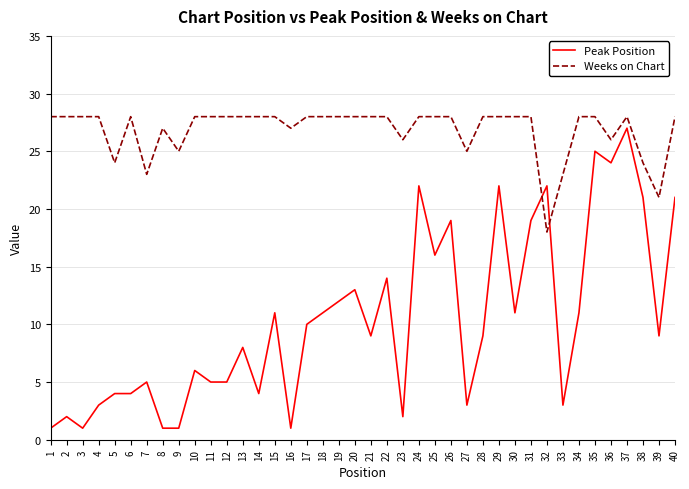

True or false: Weeks on Chart and Peak Position cross at least once.

True